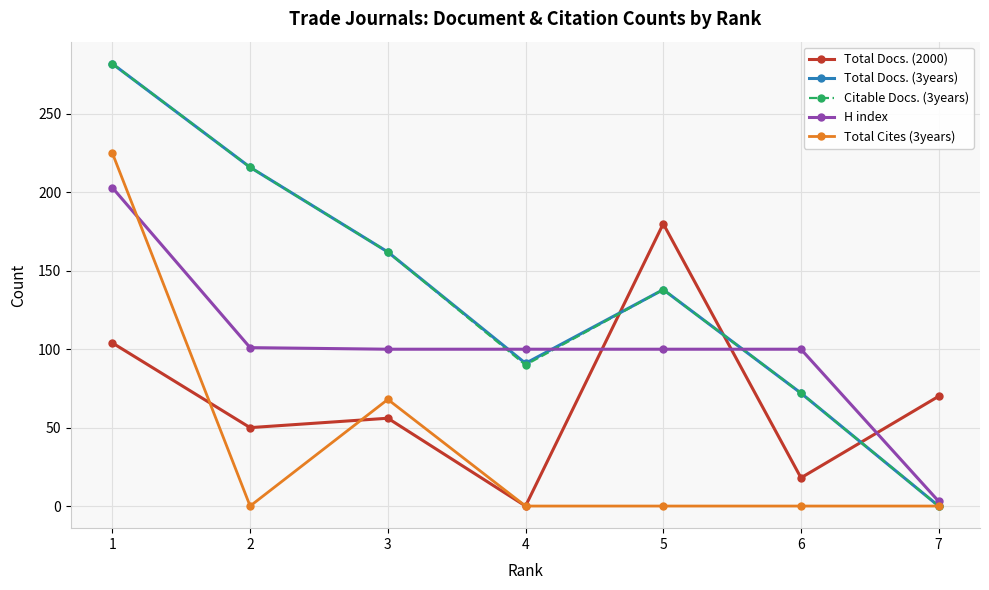

Rank the categories by Citable Docs. (3years) value from highest to lowest.

1, 2, 3, 5, 4, 6, 7